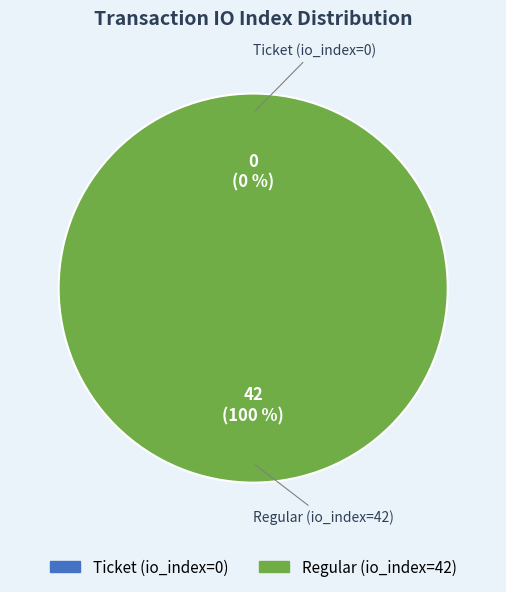

Which category accounts for the majority?

Regular (io_index=42)